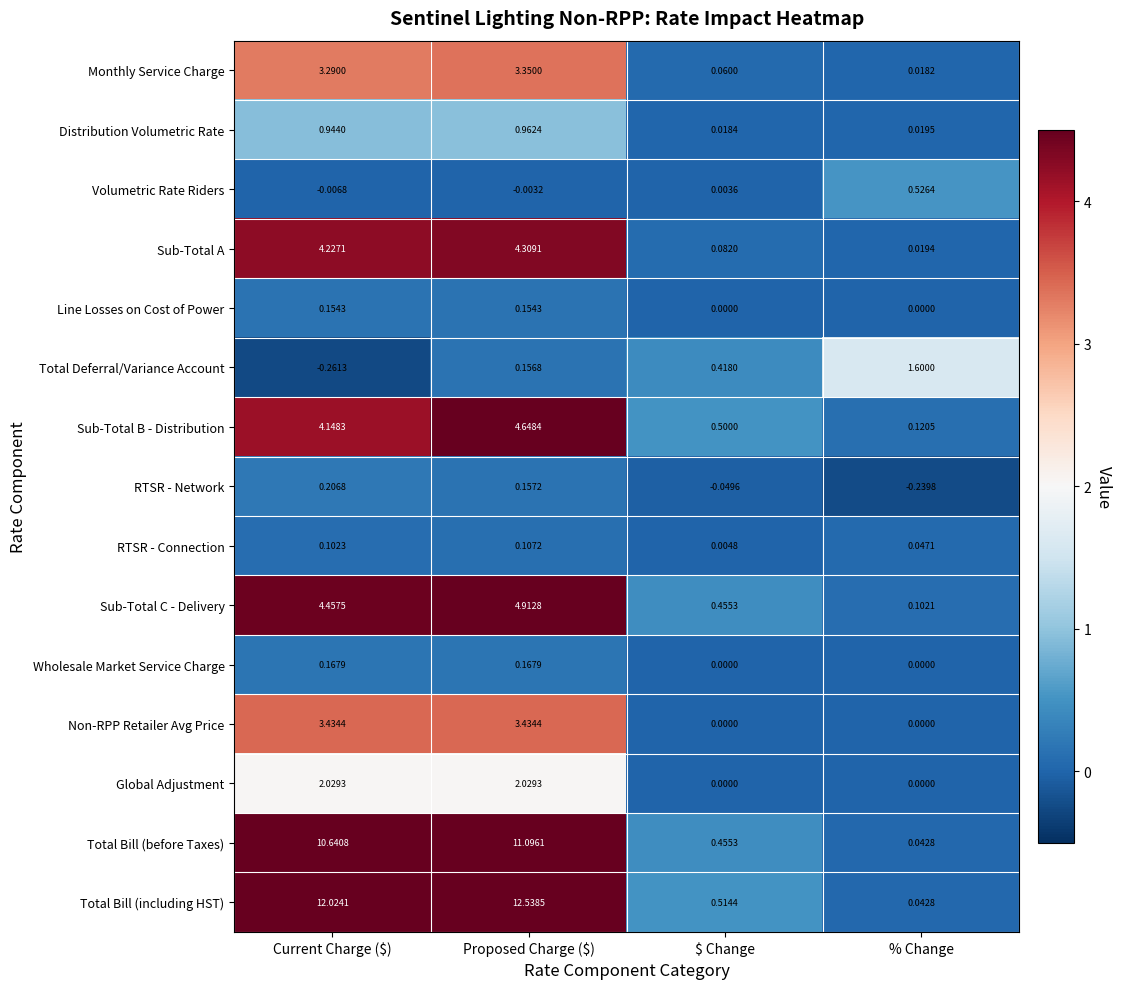

At which label is Distribution Volumetric Rate closest to 0?

$ Change